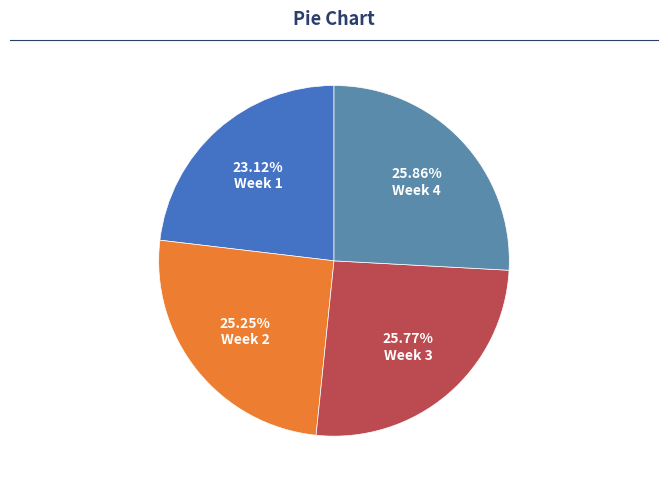

Is 25.77% Week 3 the majority of the pie?

No